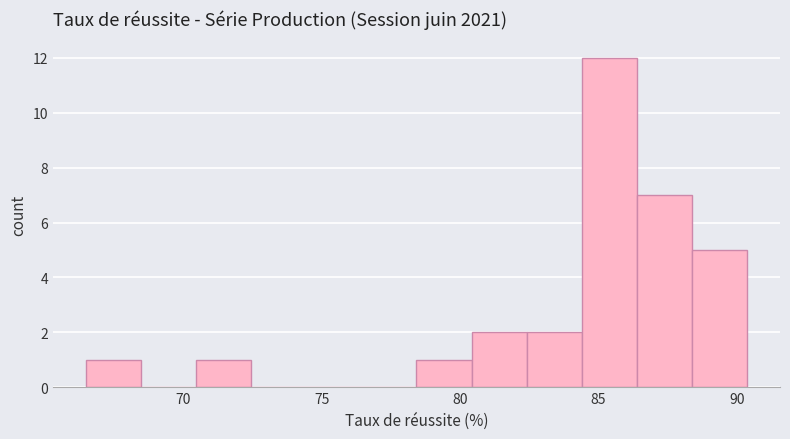

Read against the x-axis, roughly where is the centre of the tallest bar?

85.5